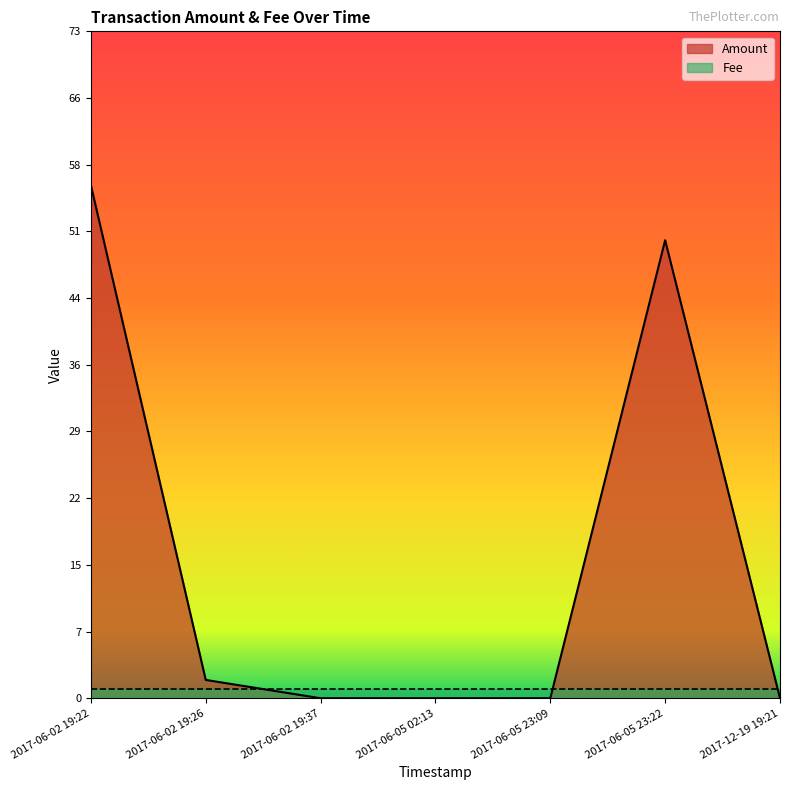

What is the sum of all Fee values?

7